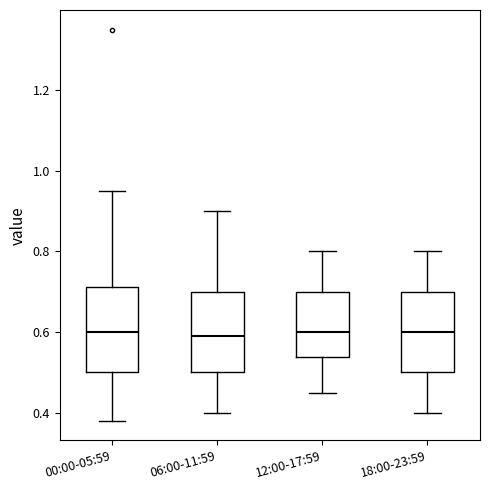

Reading left to right, transcribe this box plot: for each box, give where its median line is, the range the box spans, and where its two whiskers end, as read against the y-axis. The values are not printed on the chart, so give them approximately, as read against the axis.

00:00-05:59: median 0.60, box 0.50 to 0.72, whiskers 0.38 to 0.96
06:00-11:59: median 0.60, box 0.50 to 0.70, whiskers 0.40 to 0.90
12:00-17:59: median 0.60, box 0.54 to 0.70, whiskers 0.46 to 0.80
18:00-23:59: median 0.60, box 0.50 to 0.70, whiskers 0.40 to 0.80